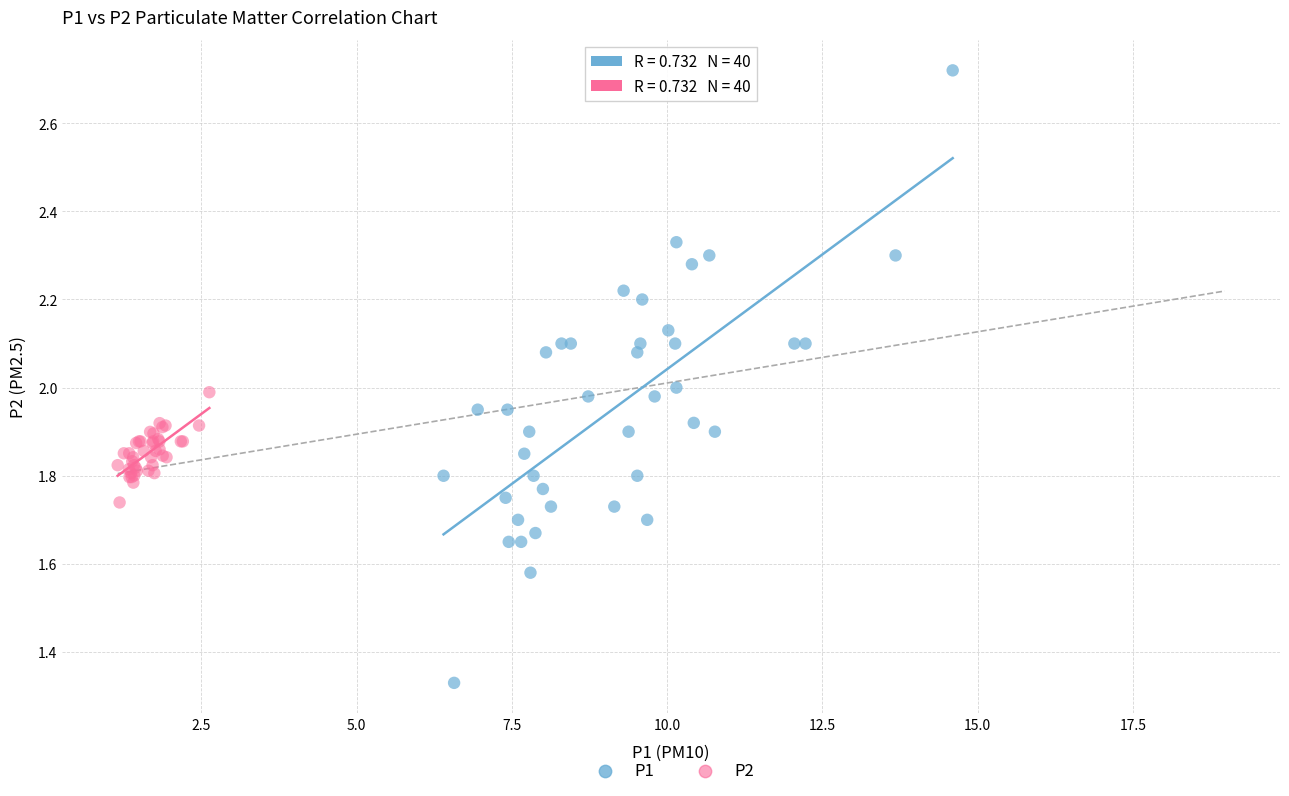

Which series contains the highest Y value?

P1